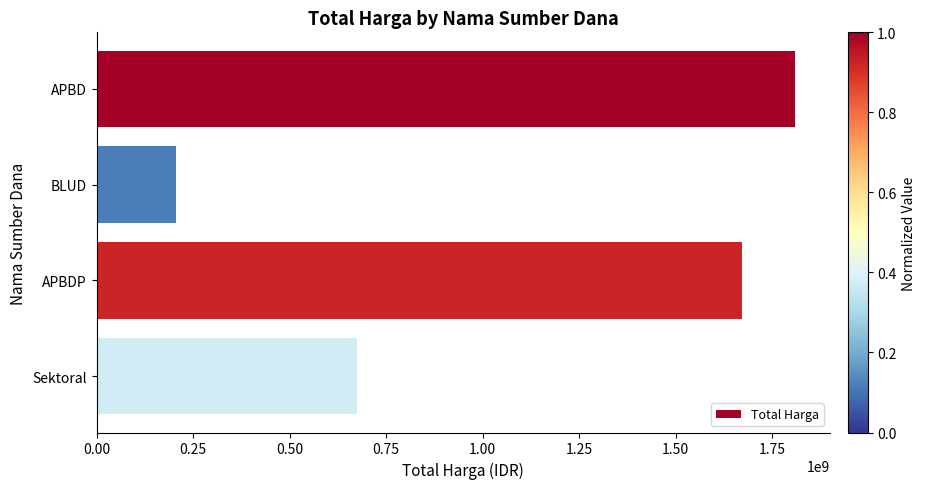

What is the difference between the maximum and minimum values?

1603533245